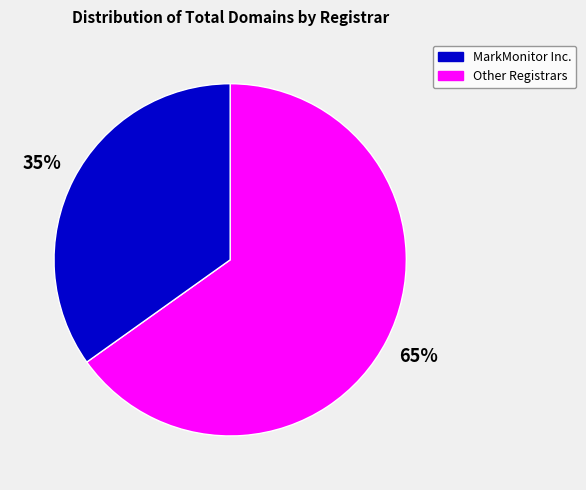

Does any single category account for the majority?

Yes